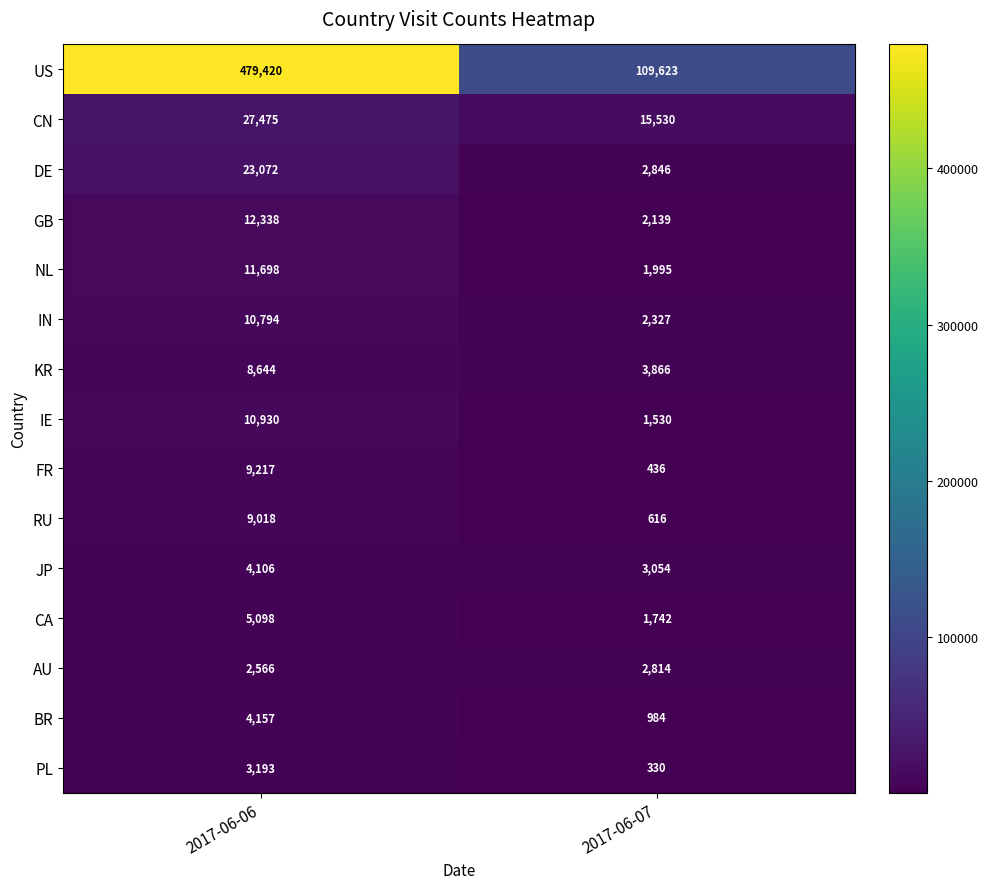

What value does the DE series have at 2017-06-07?

2846